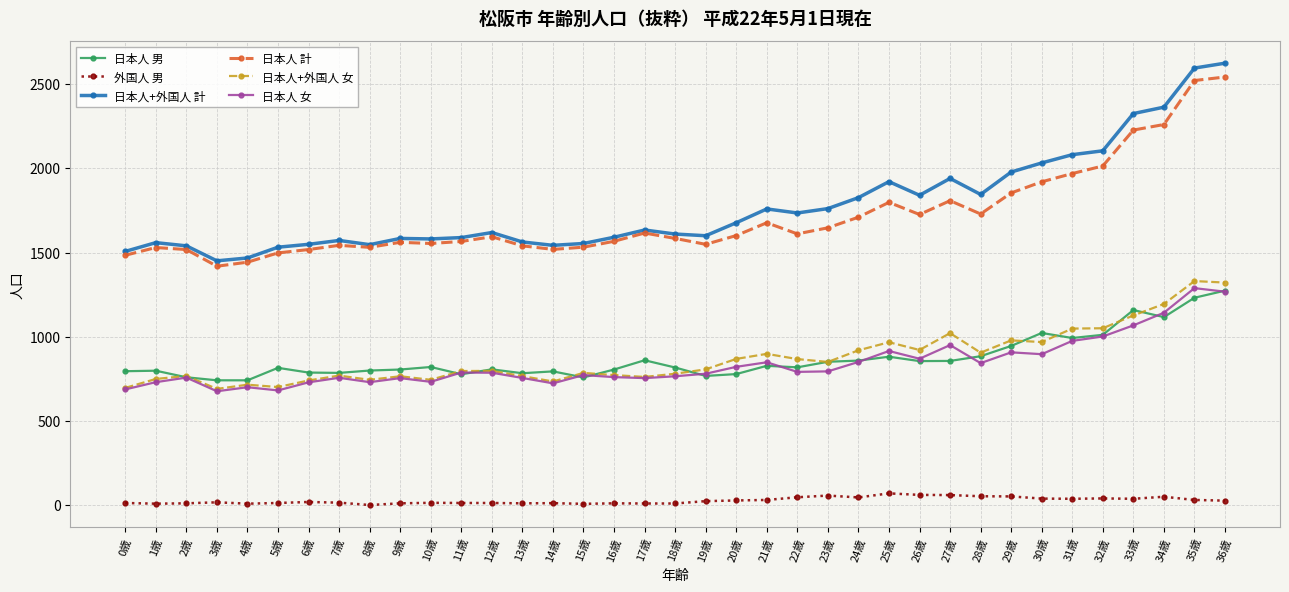

What is the label of the 11th point from the right?

26歳